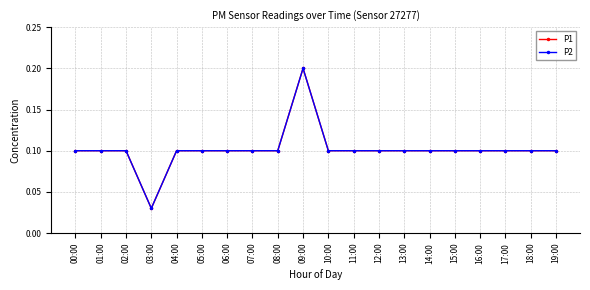

At which category does P1 reach its first local valley?

03:00